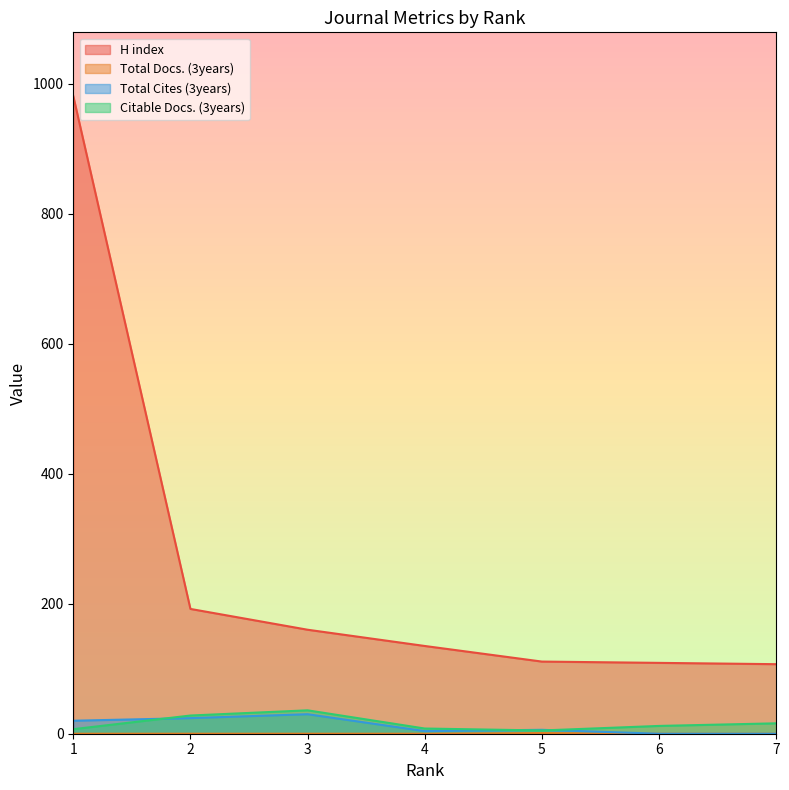

Rank the categories by Citable Docs. (3years) value from lowest to highest.

5, 1, 4, 6, 7, 2, 3